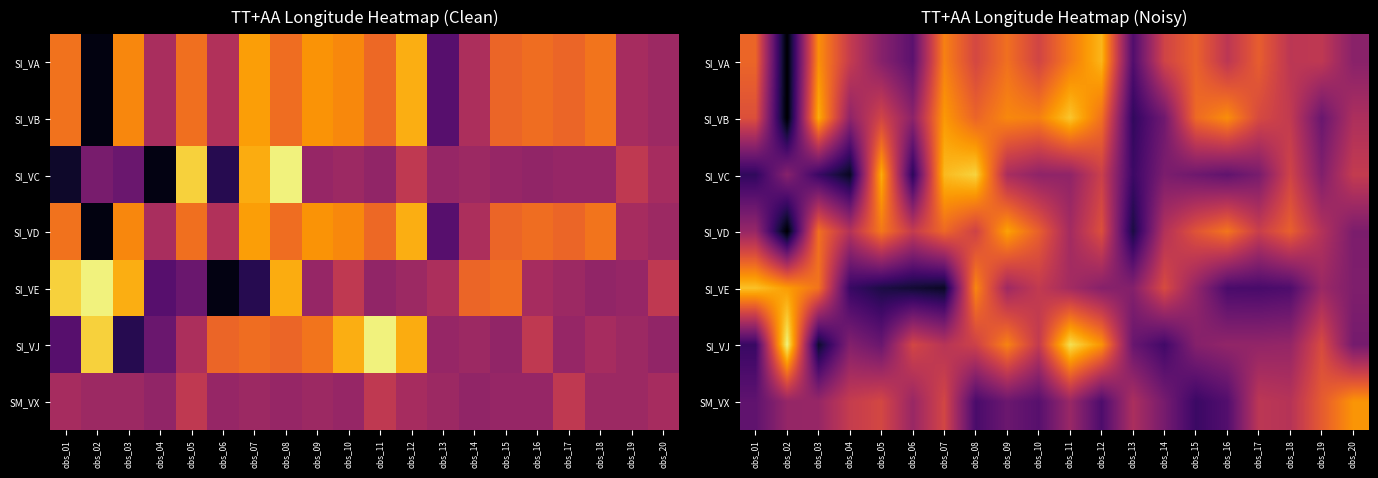

At which label does SI_VC reach its minimum?

obs_04